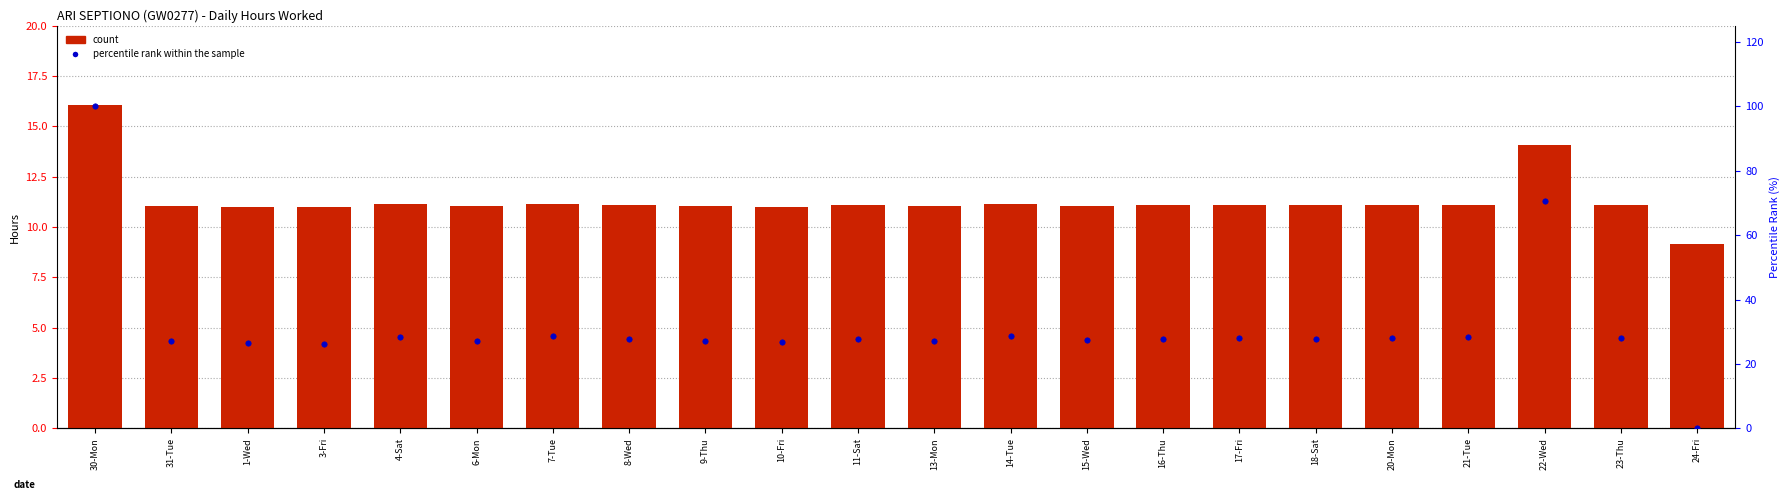

Which series has the widest spread of Y values?

percentile rank within the sample